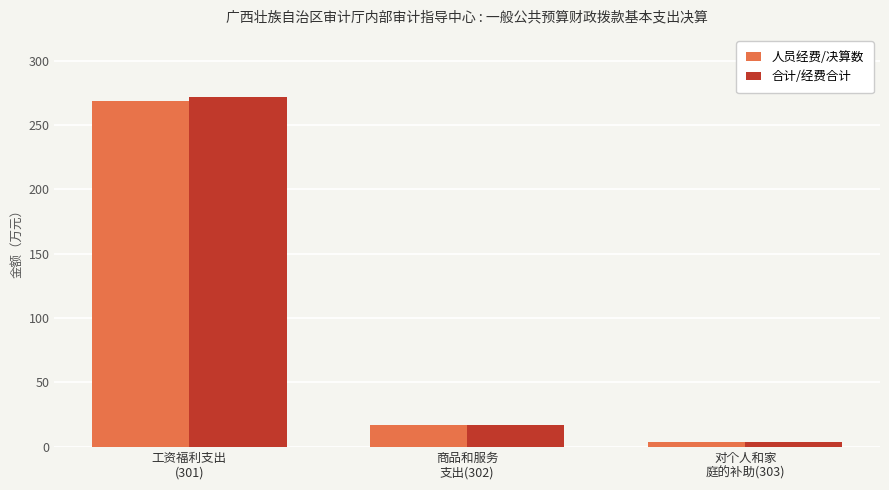

List the labels in order of 合计/经费合计 value, smallest first.

对个人和家
庭的补助(303), 商品和服务
支出(302), 工资福利支出
(301)